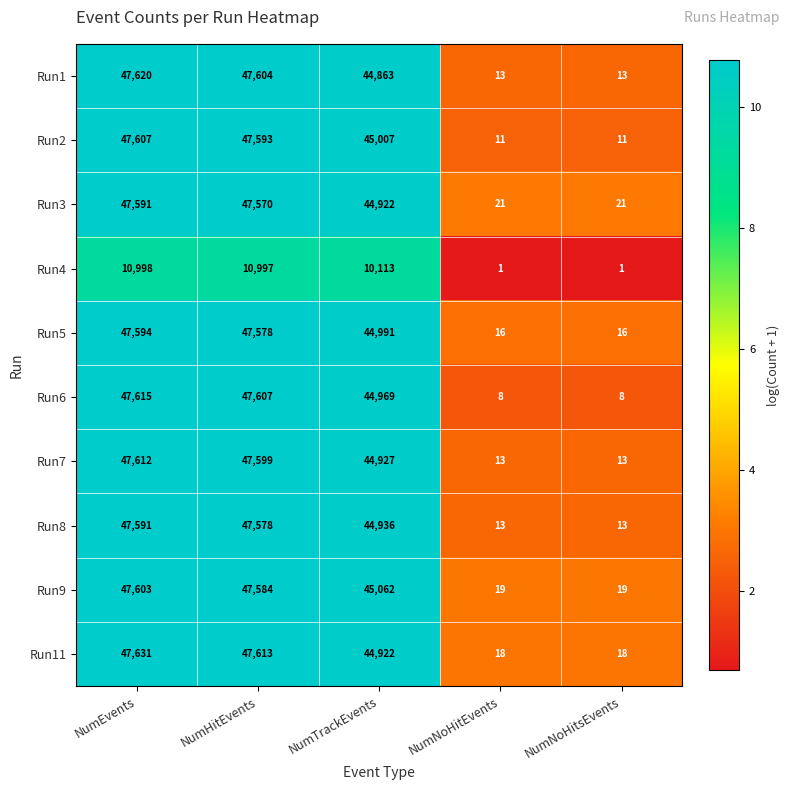

At which label does Run11 first exceed 44922?

NumEvents